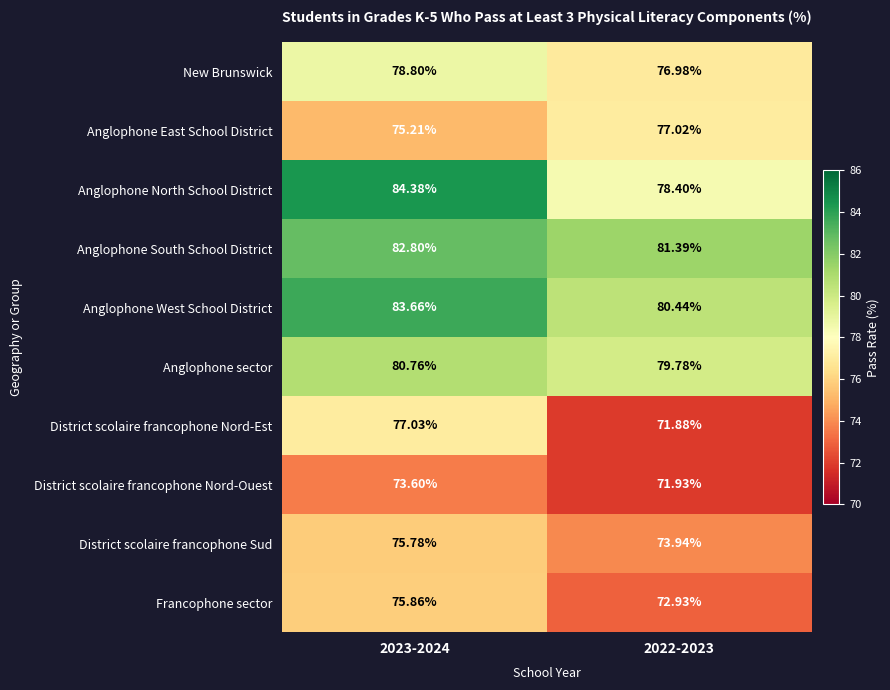

Which series has the largest range (max minus min)?

Anglophone North School District